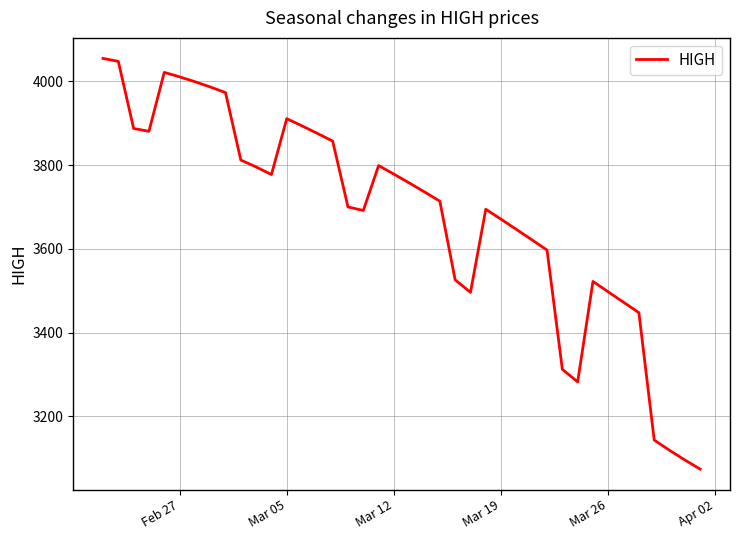

Count the number of data series in this chart.

1